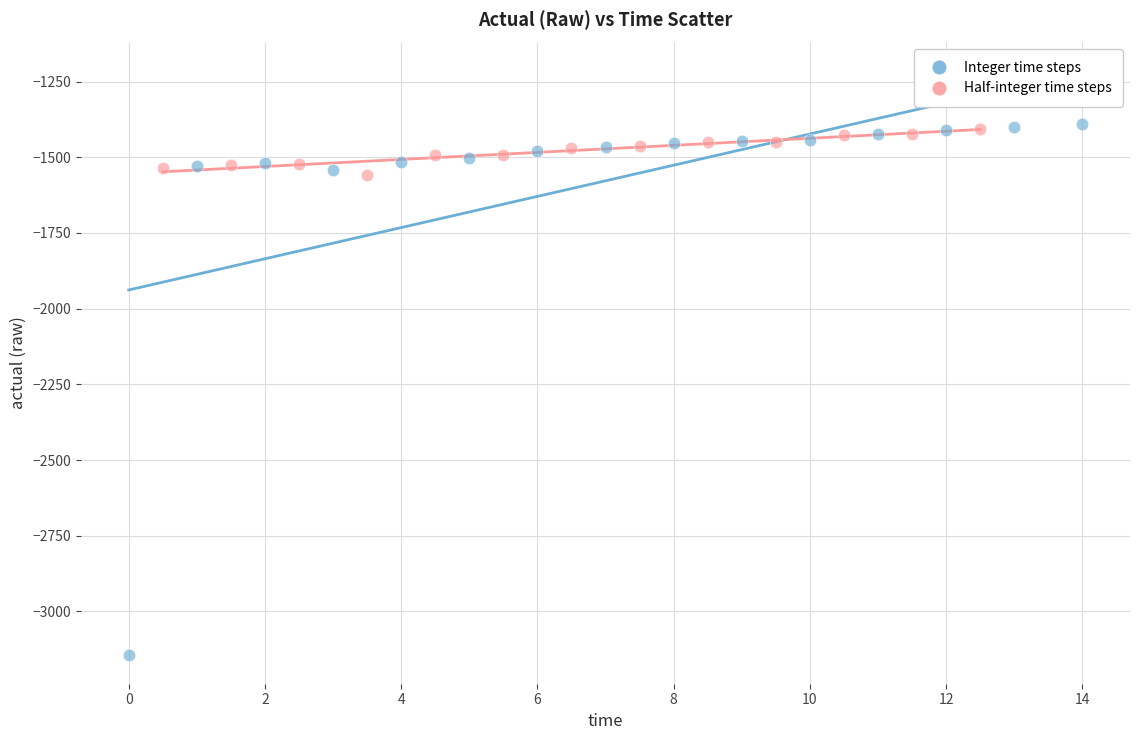

Which series has the largest Y range (max minus min)?

Integer time steps